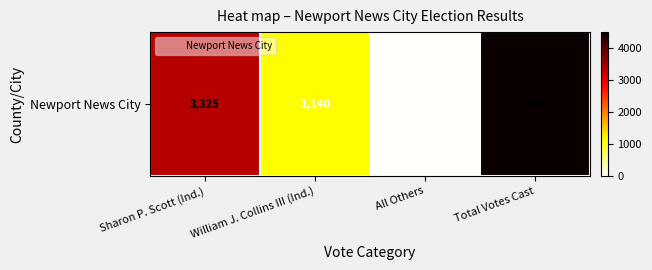

What is the sum of the values at Sharon P. Scott (Ind.) and All Others?

3343